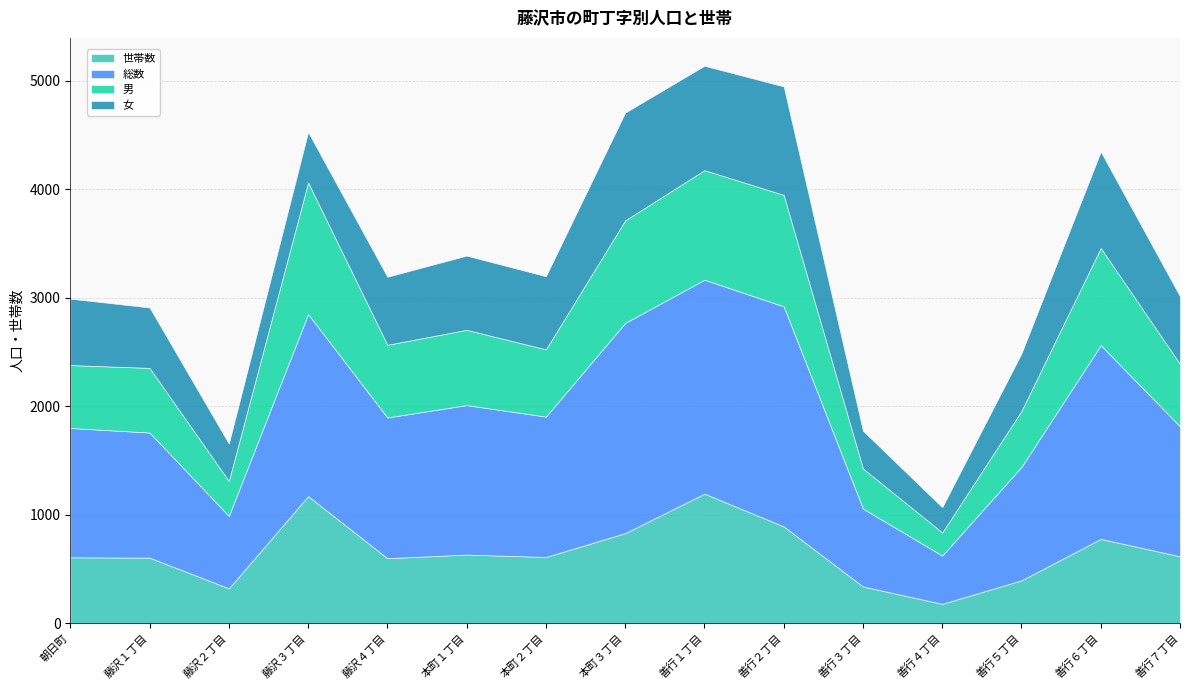

True or false: 男 and 総数 intersect in this chart.

False